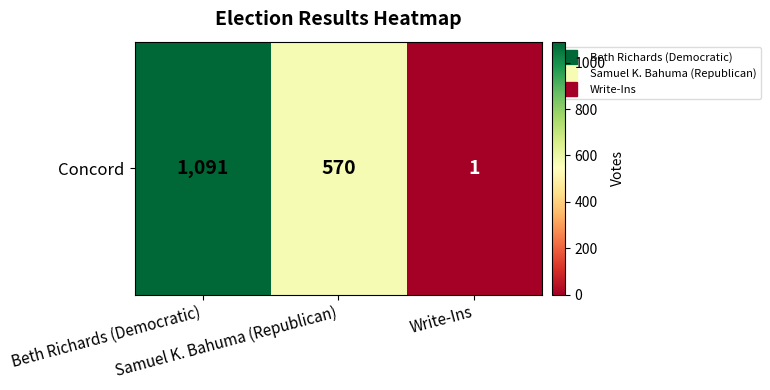

What is the sum of the values at Write-Ins and Beth Richards (Democratic)?

1092